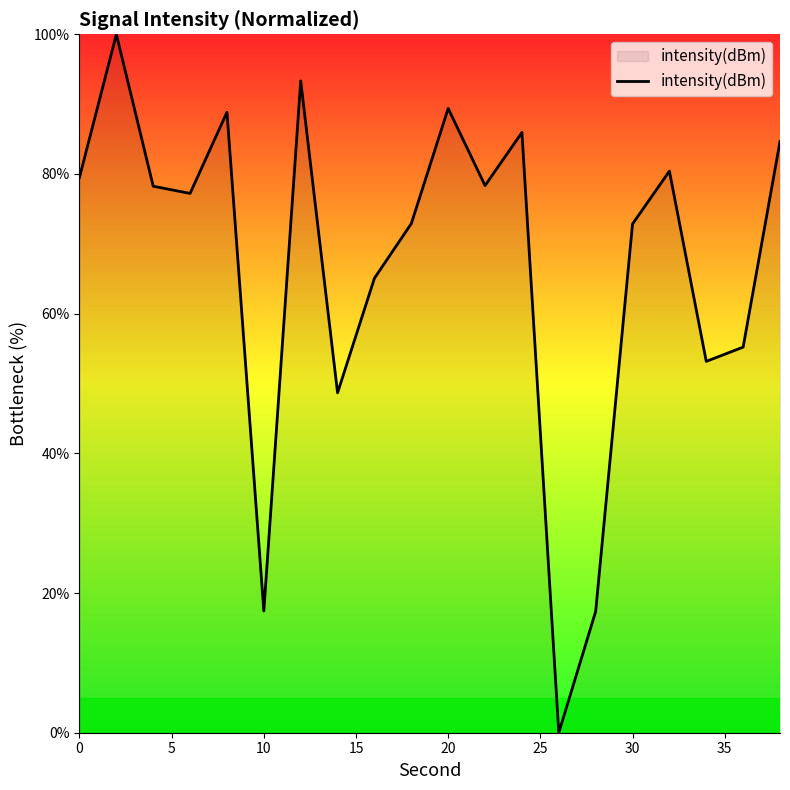

What is the difference between the maximum and minimum values?

100.0